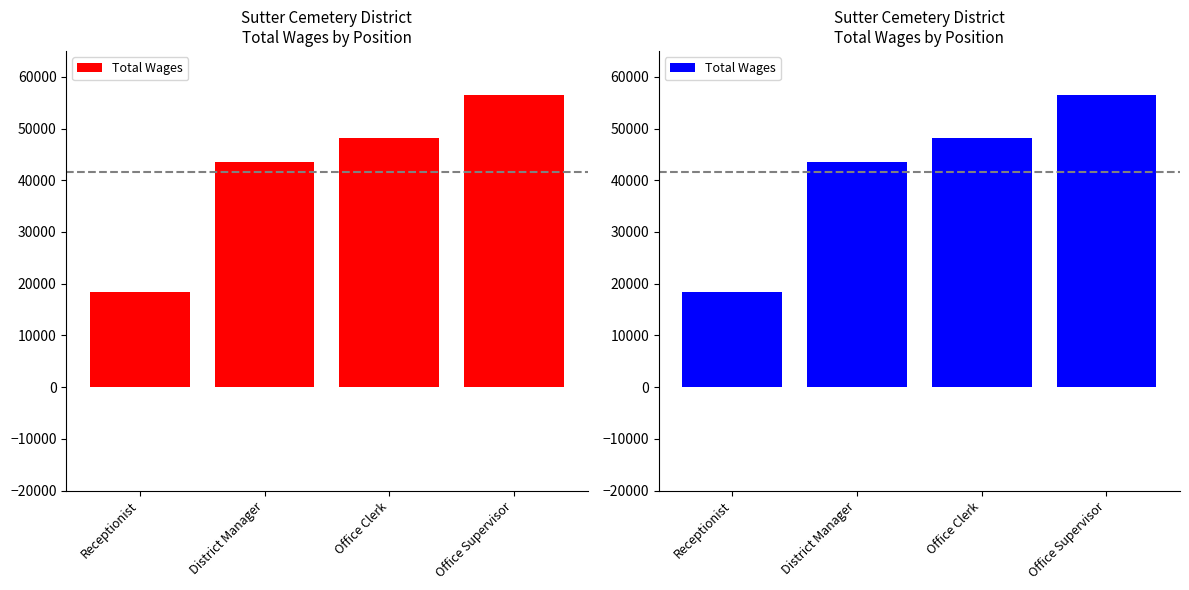

What is the value of the 4th bar from the left?

56487